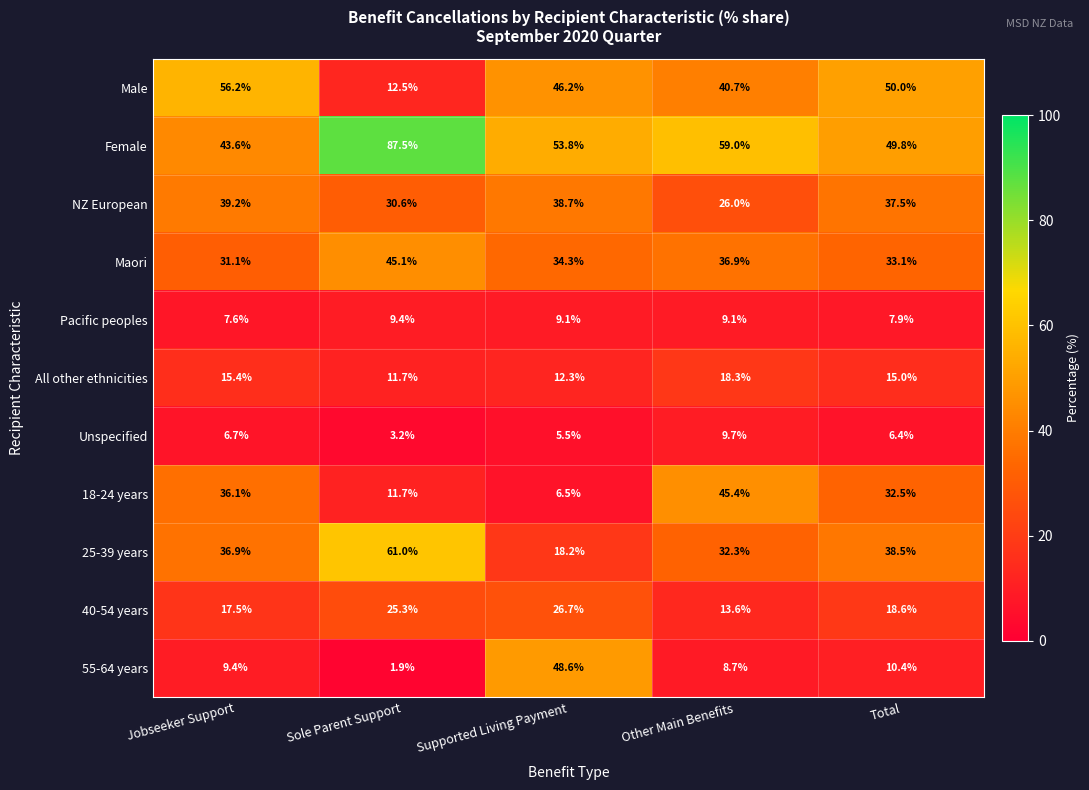

At how many categories does at least one series exceed 18?

5